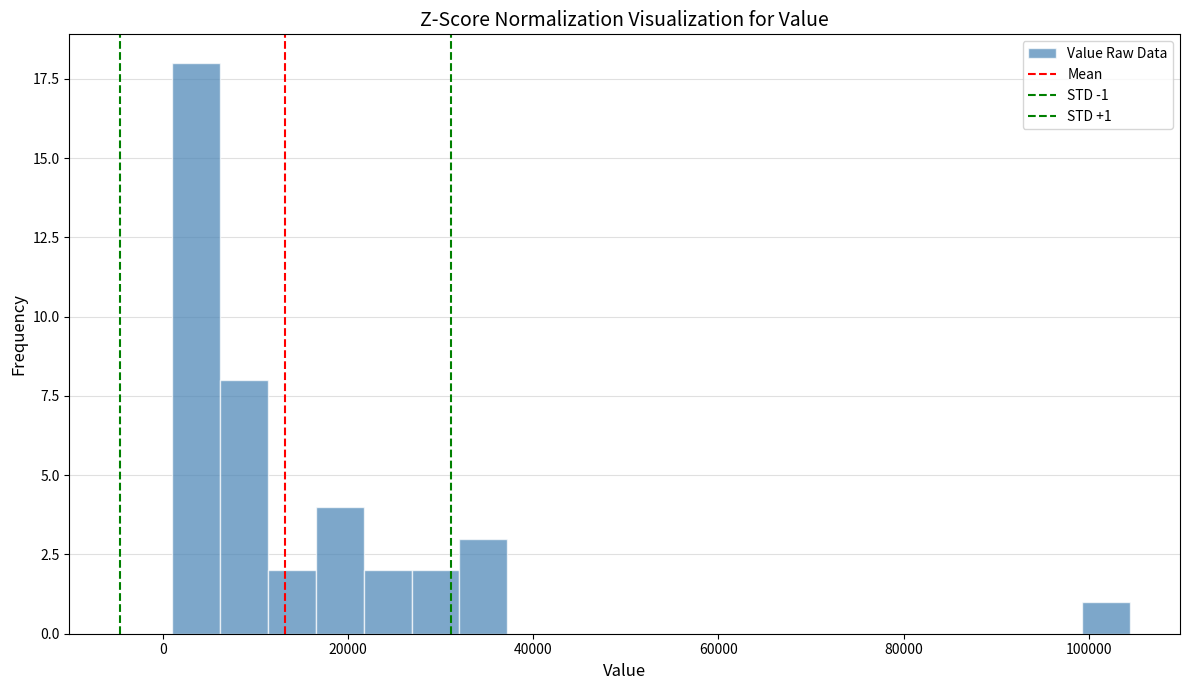

Around what value on the x-axis is the tallest bar? Give the approximate position of its centre, as read against the axis.

4000